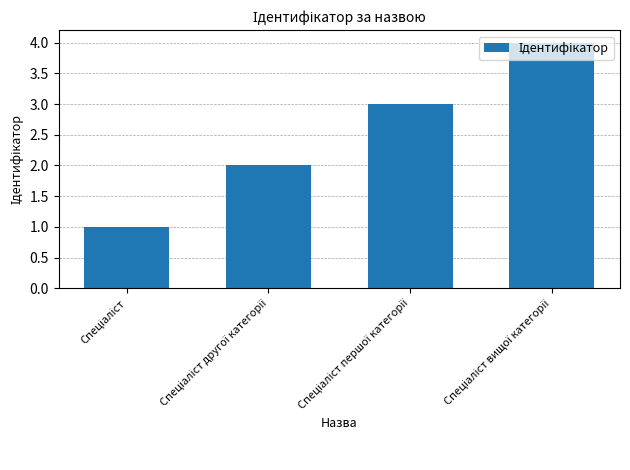

What is the maximum value shown in the chart?

4